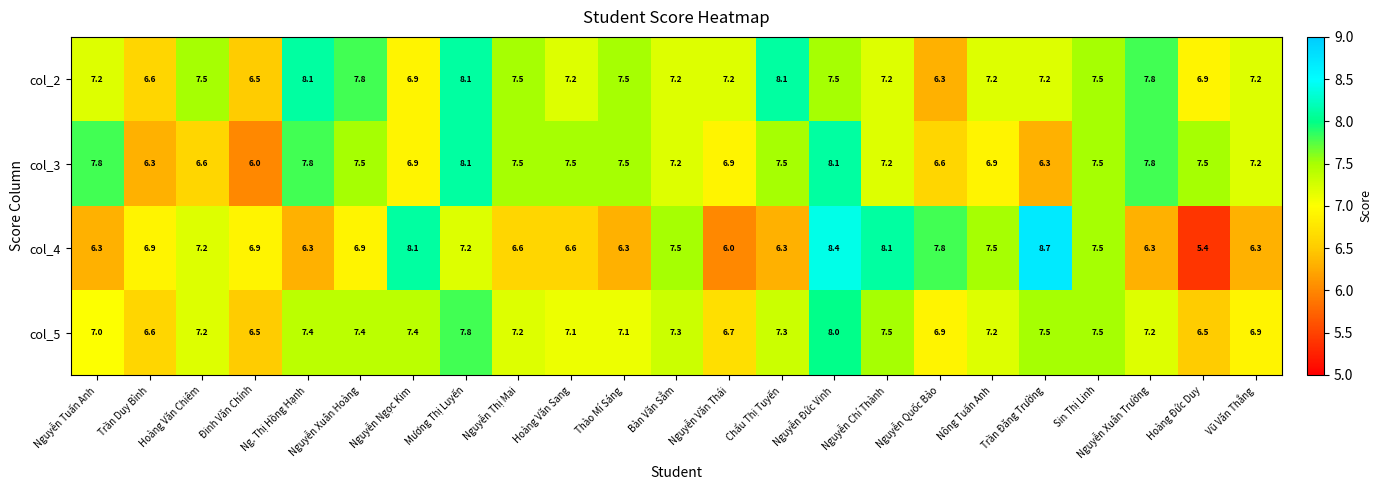

Which series has the largest range (max minus min)?

col_4